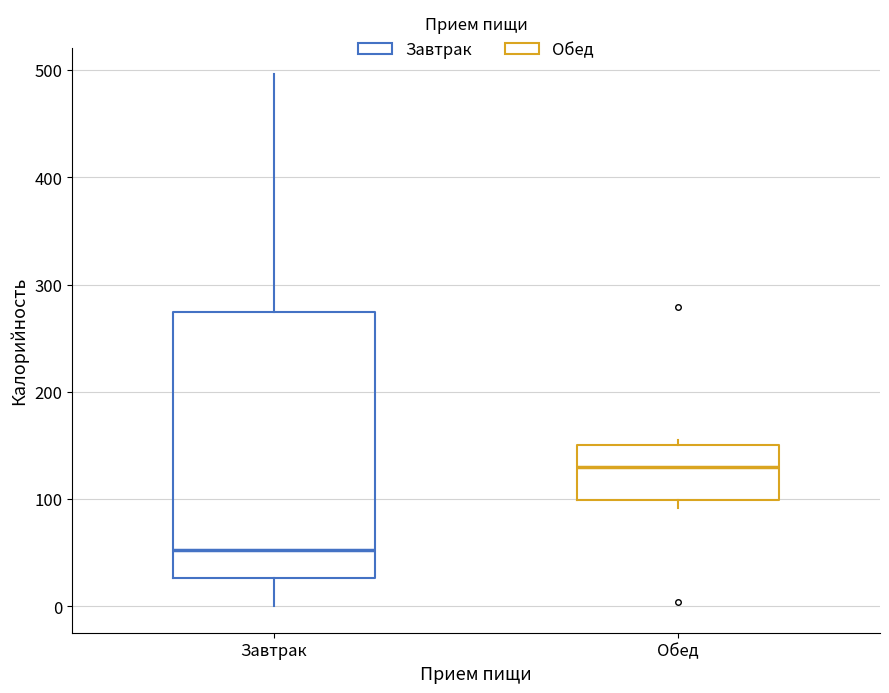

Where is the lower edge of the box for Обед on the y-axis? The values are not printed on the chart, so give them approximately, as read against the axis.

100